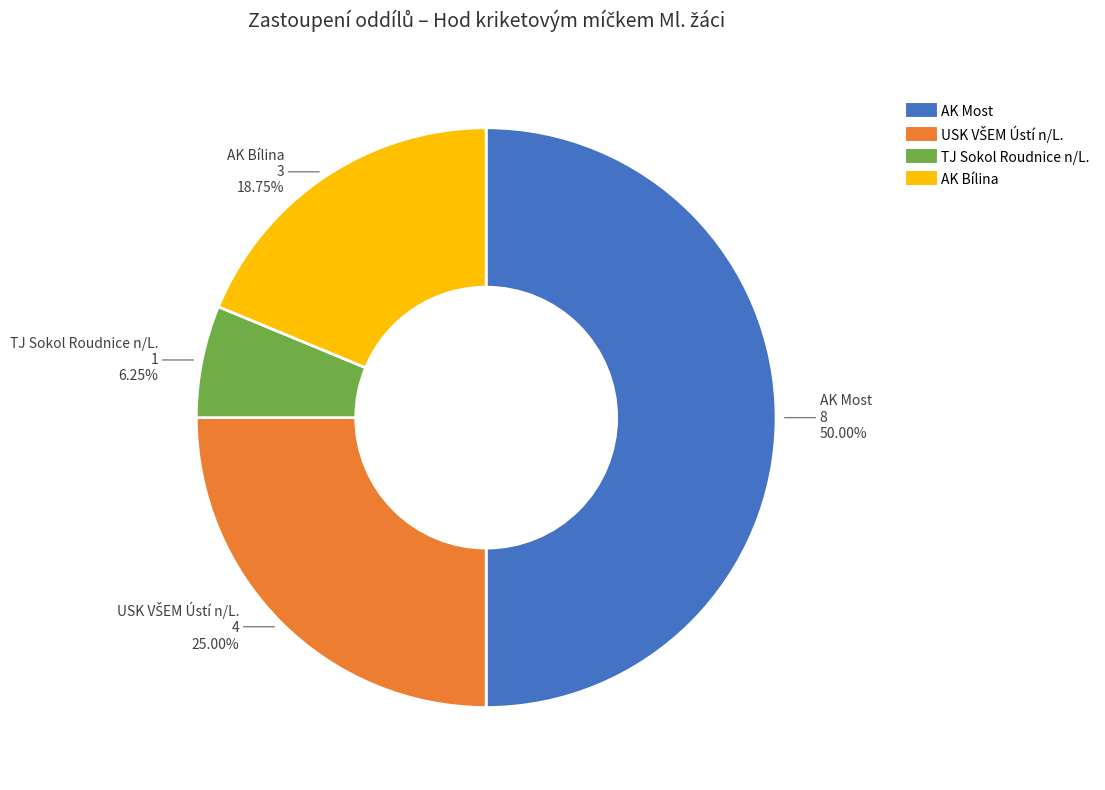

What is the largest slice in the pie chart?

AK Most